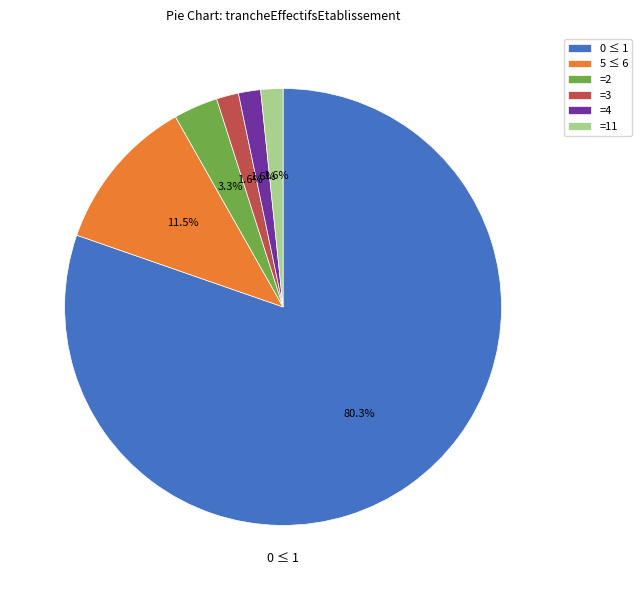

Approximately how many times larger is the value at =2 compared to 5 ≤ 6?

0.3